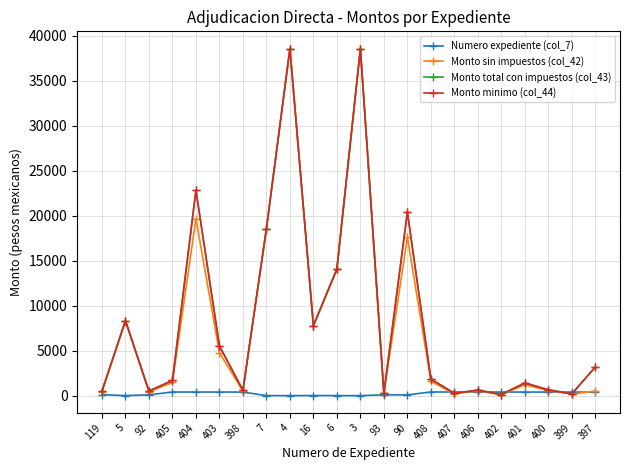

Which series changed the most between 399 and 397?

Monto total con impuestos (col_43)